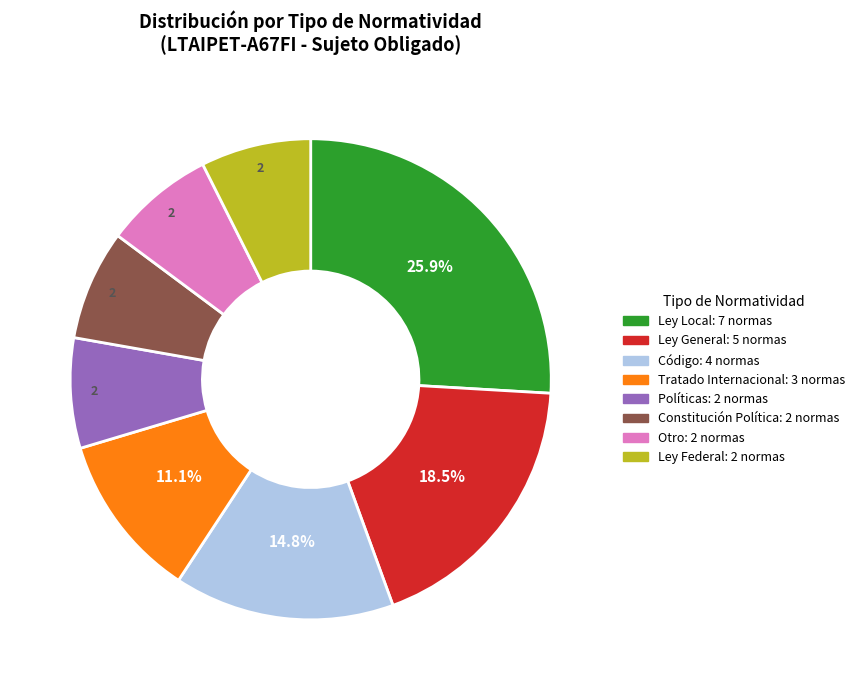

Is it true that Ley Federal is 1% of the pie?

False